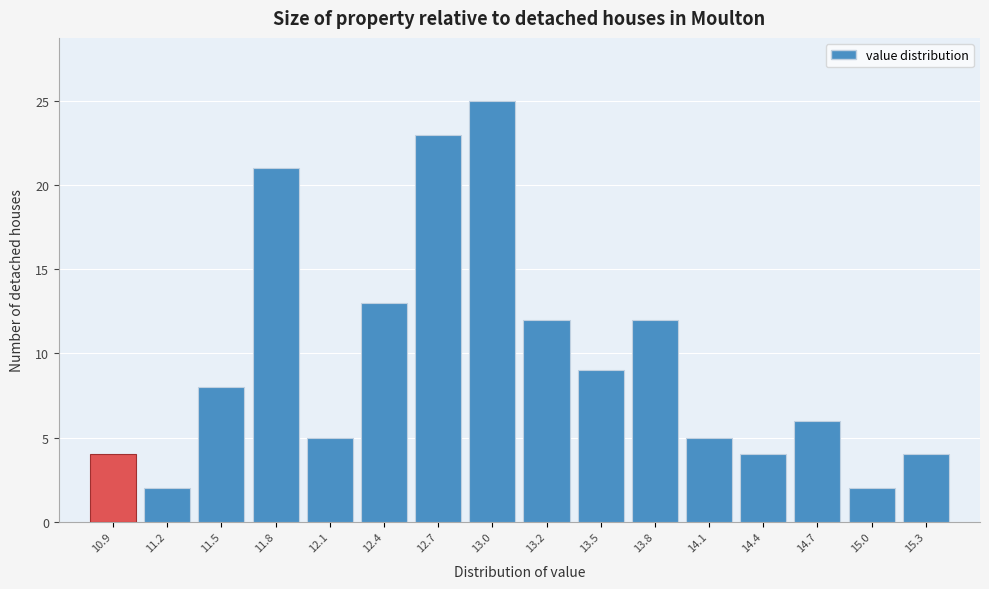

Reading left to right, list all the values displayed in this chart.

4	2	8	21	5	13	23	25	12	9	12	5	4	6	2	4